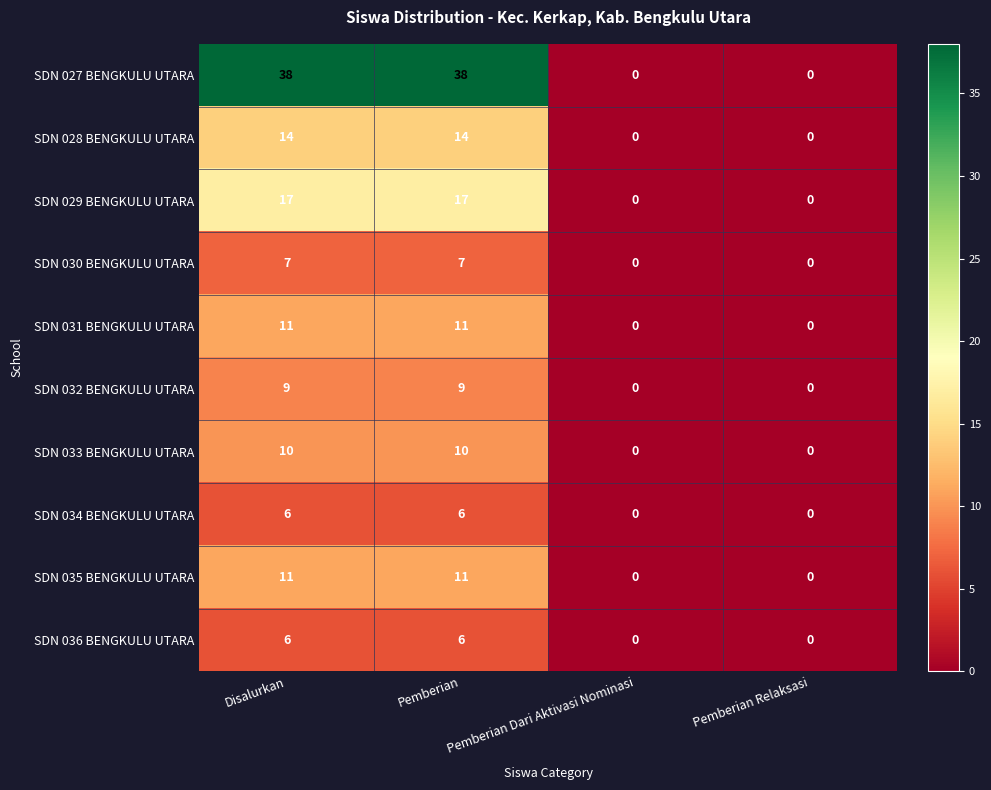

What value does the SDN 033 BENGKULU UTARA series have at Disalurkan, to the nearest 10?

10